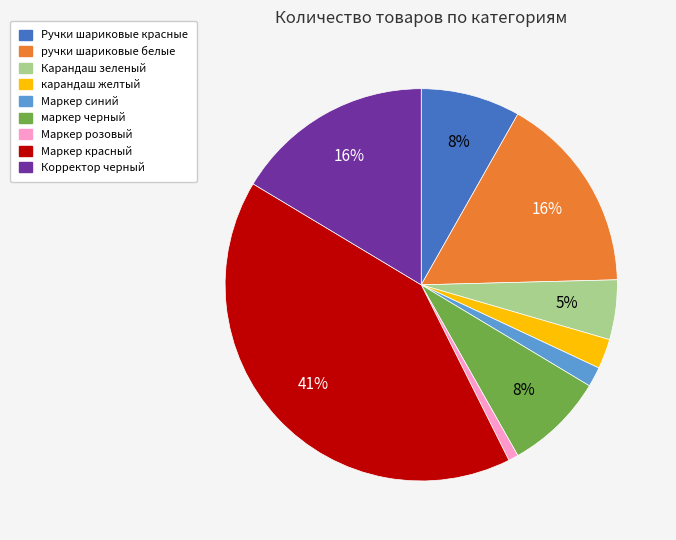

Which has a higher value, ручки шариковые белые or Карандаш зеленый?

ручки шариковые белые